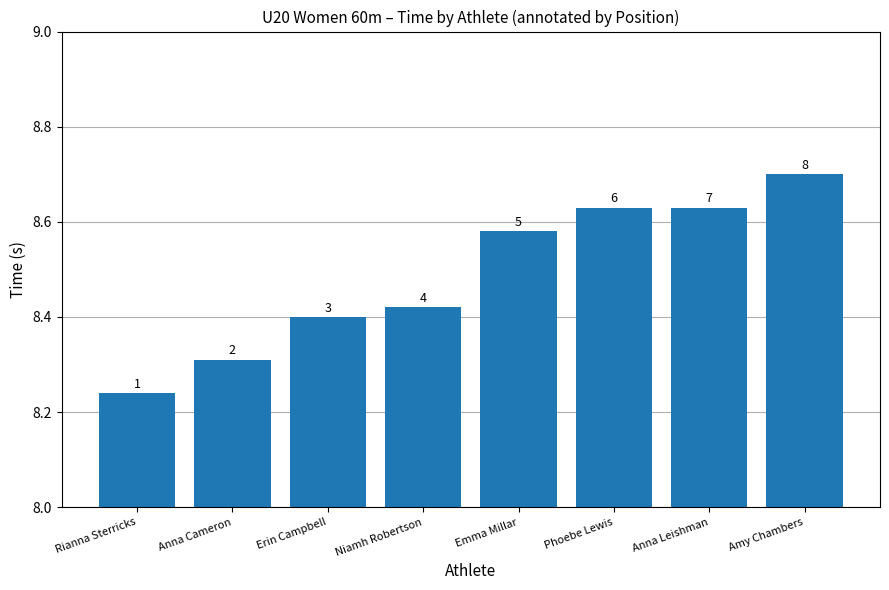

What position from the left is Emma Millar?

5